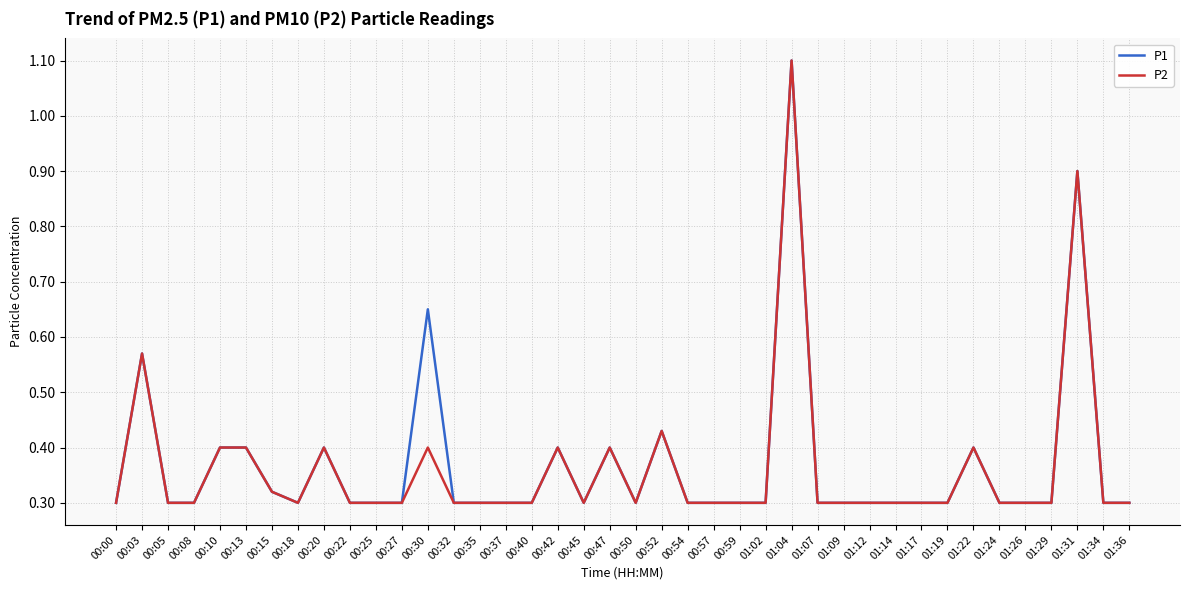

At which category is the sum across all series the highest?

01:04